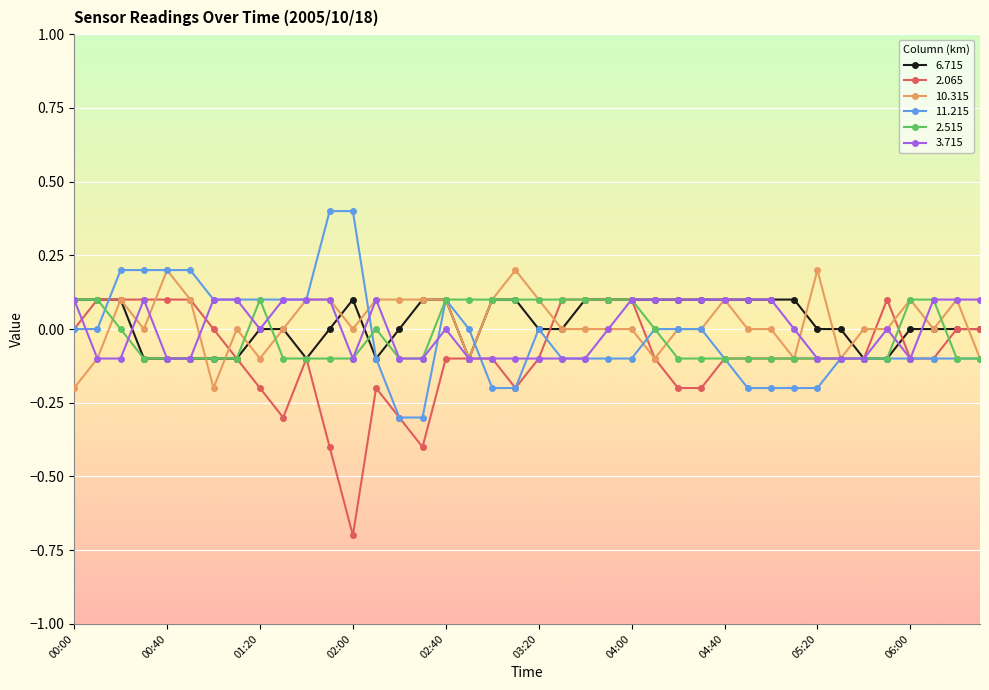

What is the maximum value shown in the chart?

0.4